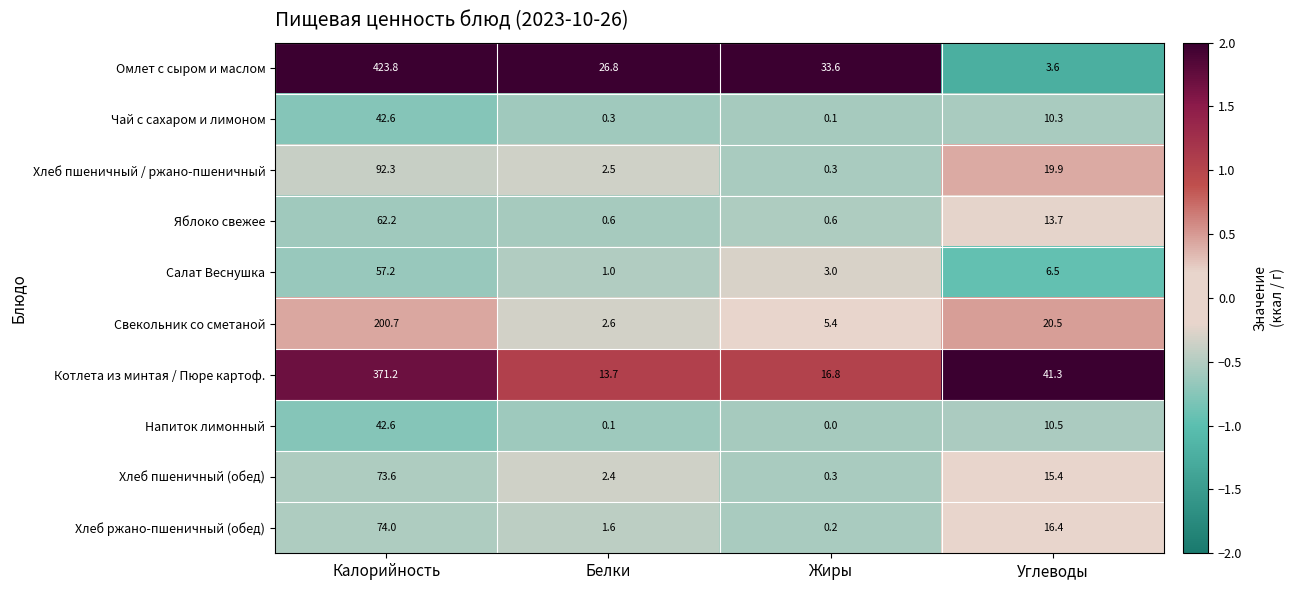

What is the approximate value of Салат Веснушка at Белки?

1.0